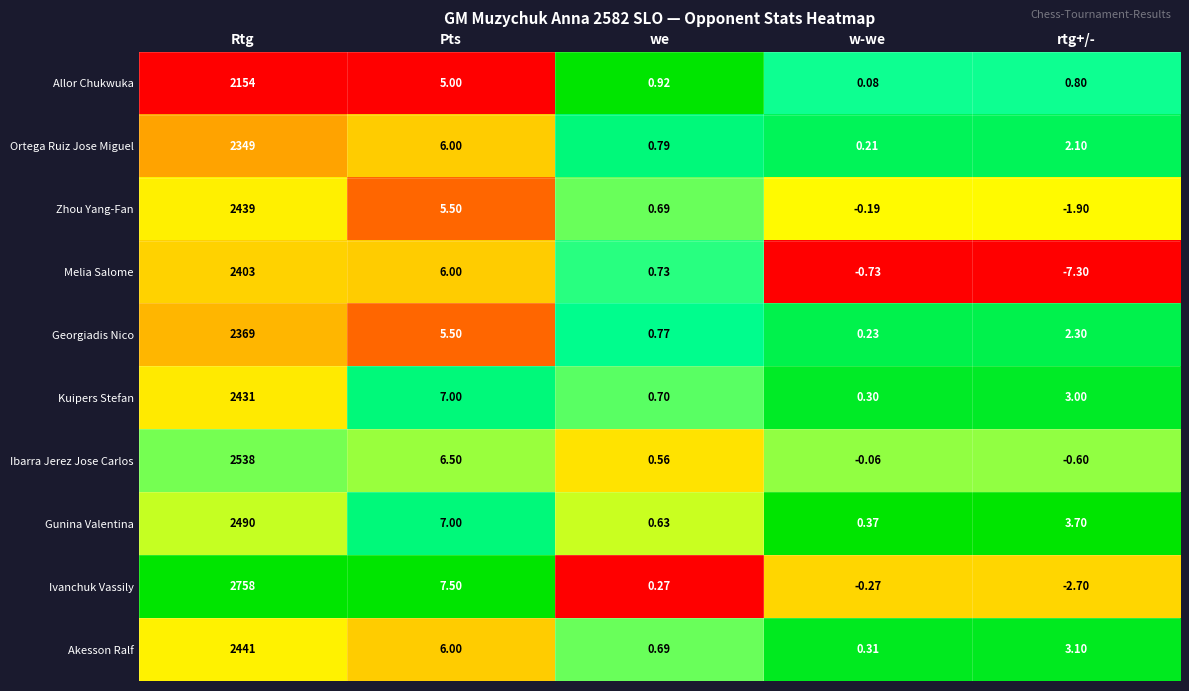

At which label is Ivanchuk Vassily closest to 1377?

Pts